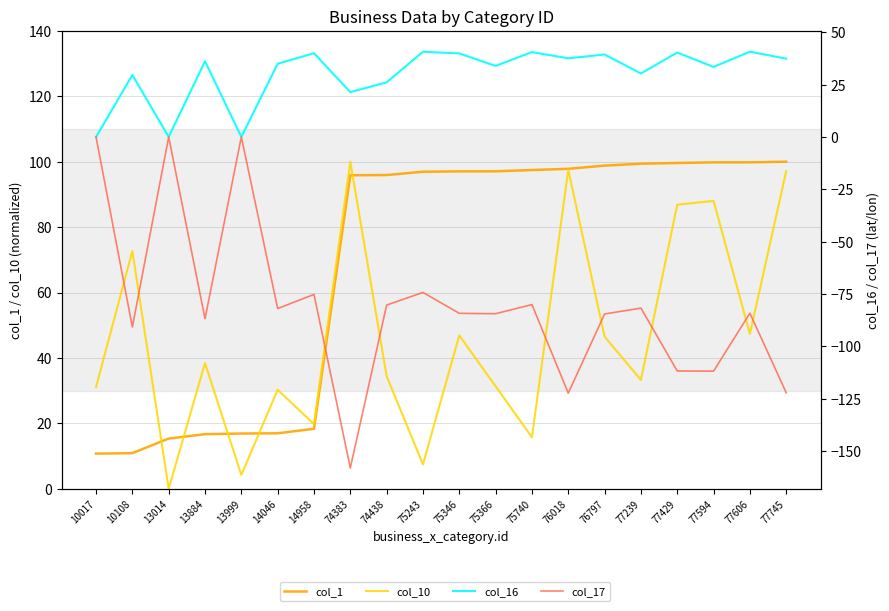

Which has a higher value, 75346 or 14046?

75346